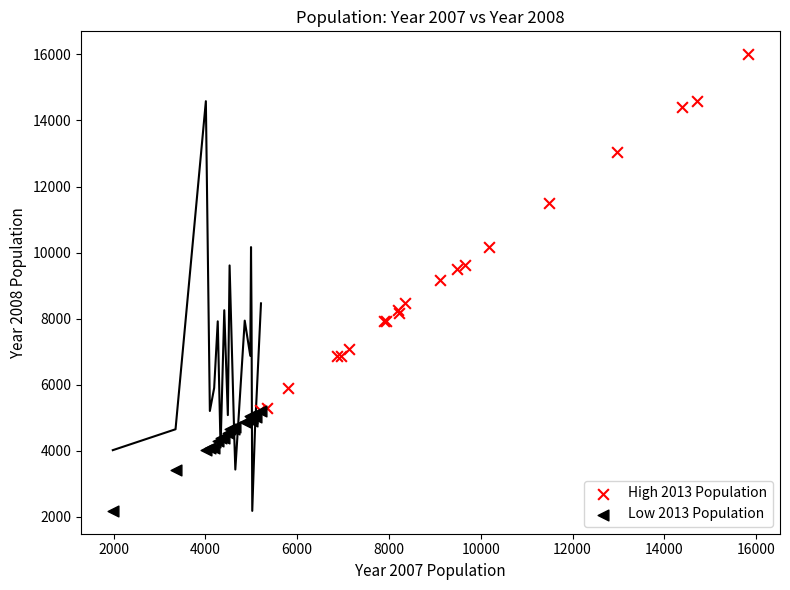

Which series reaches the maximum Y coordinate?

High 2013 Population